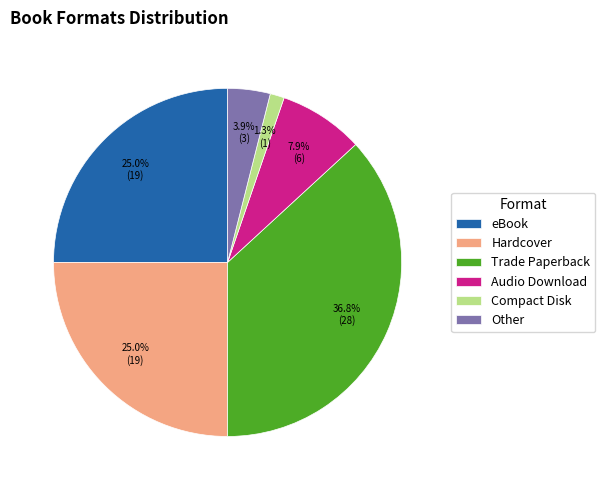

What percentage is the eBook slice, to the nearest percent?

25%